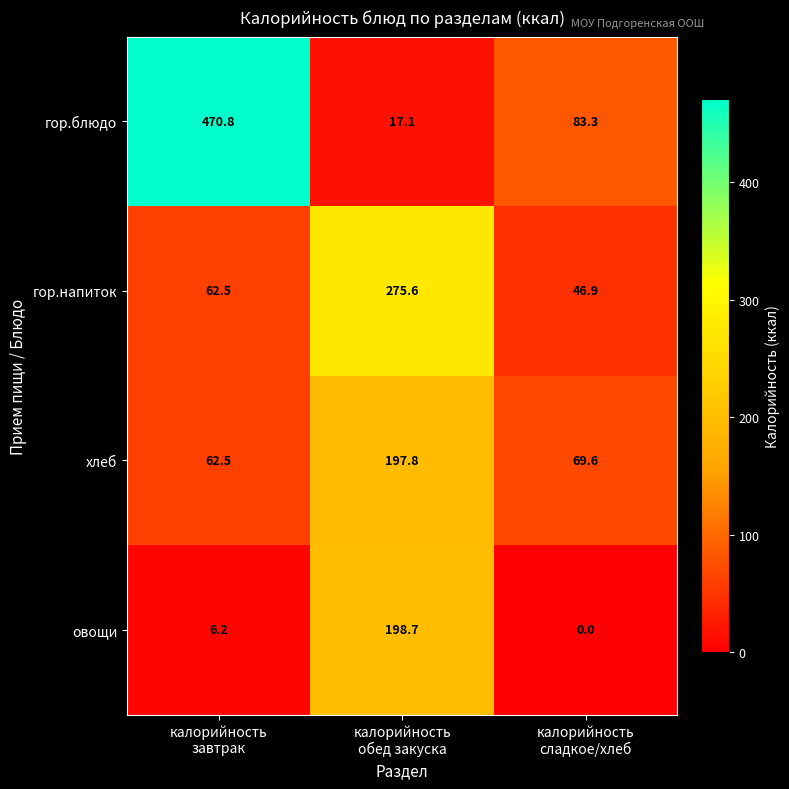

Reading left to right, what are all the values shown in this chart?

гор.блюдо: 470.8	17.1	83.3
гор.напиток: 62.5	275.6	46.9
хлеб: 62.5	197.8	69.6
овощи: 6.2	198.7	0.0